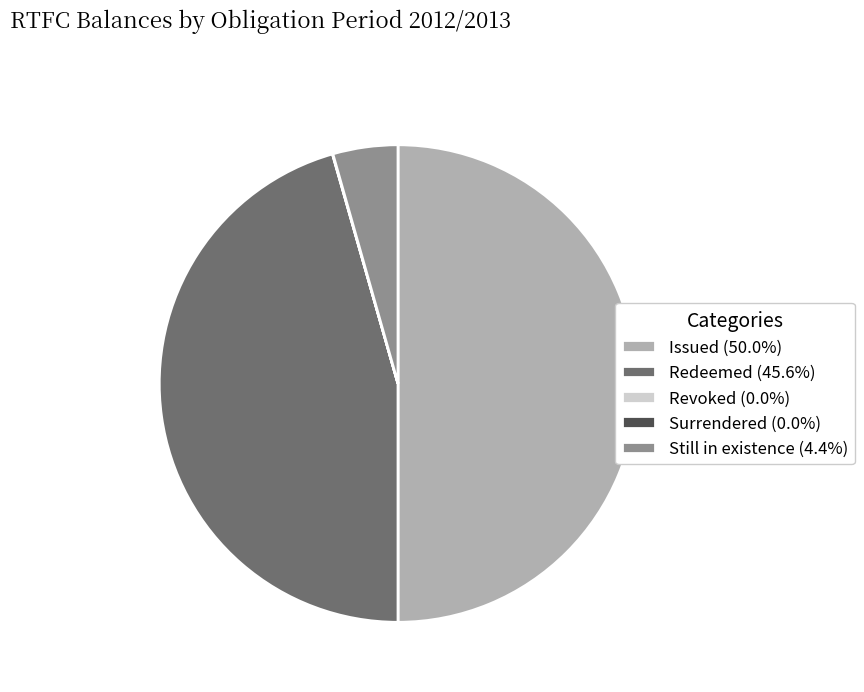

Is the sum of Redeemed (45.6%) and Issued (50.0%) greater than half?

Yes